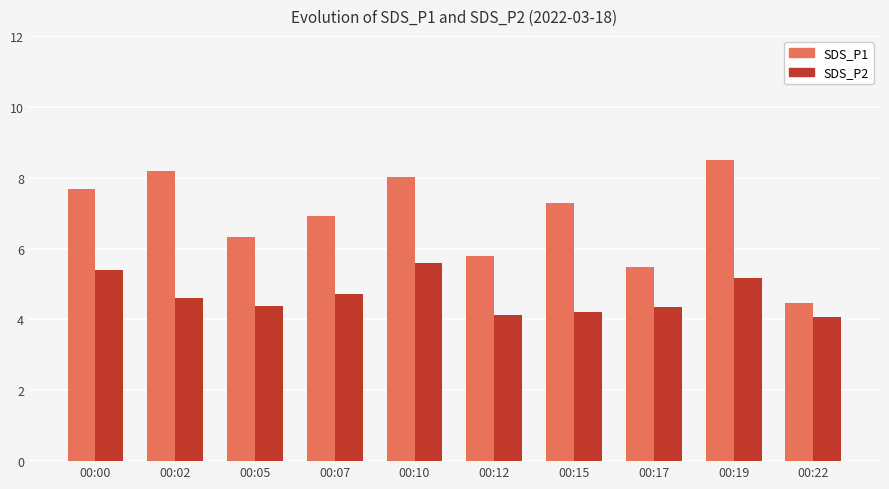

Is the value of SDS_P2 at 00:15 greater than the value of SDS_P1 at 00:00?

No